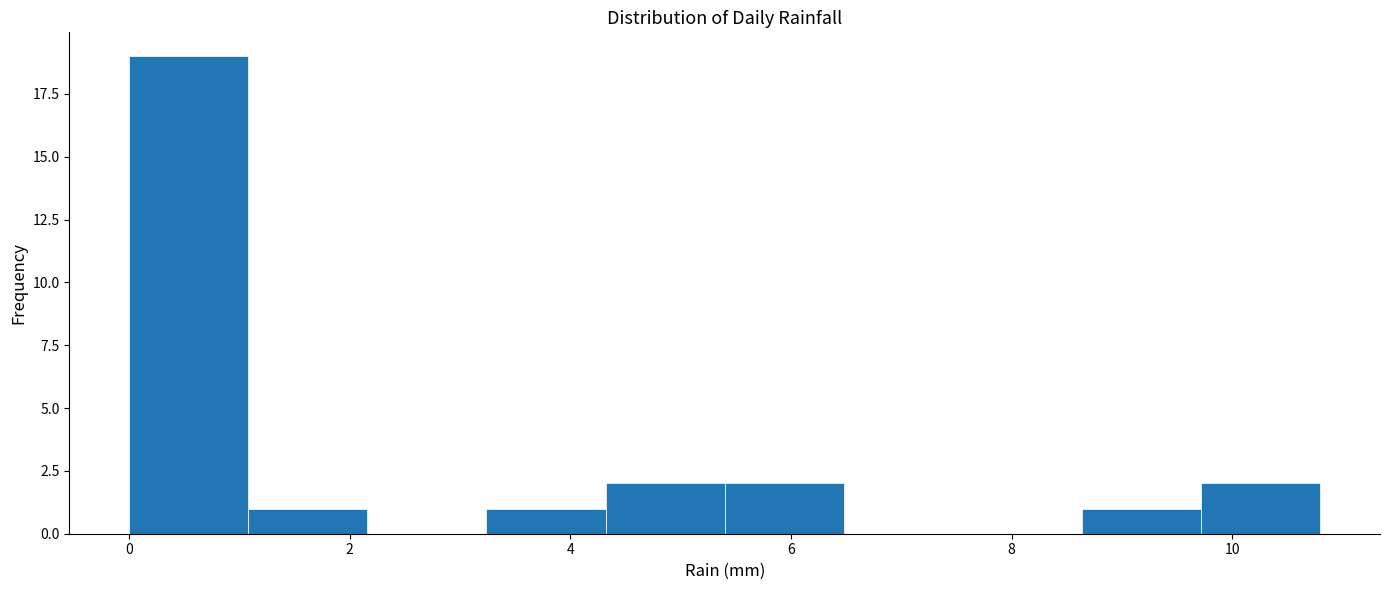

What is the height of the bar covering 3.24 to 4.32 on the x-axis? Neither the bar edges nor the heights are printed on the chart, so give them approximately, as read against the axes.

1